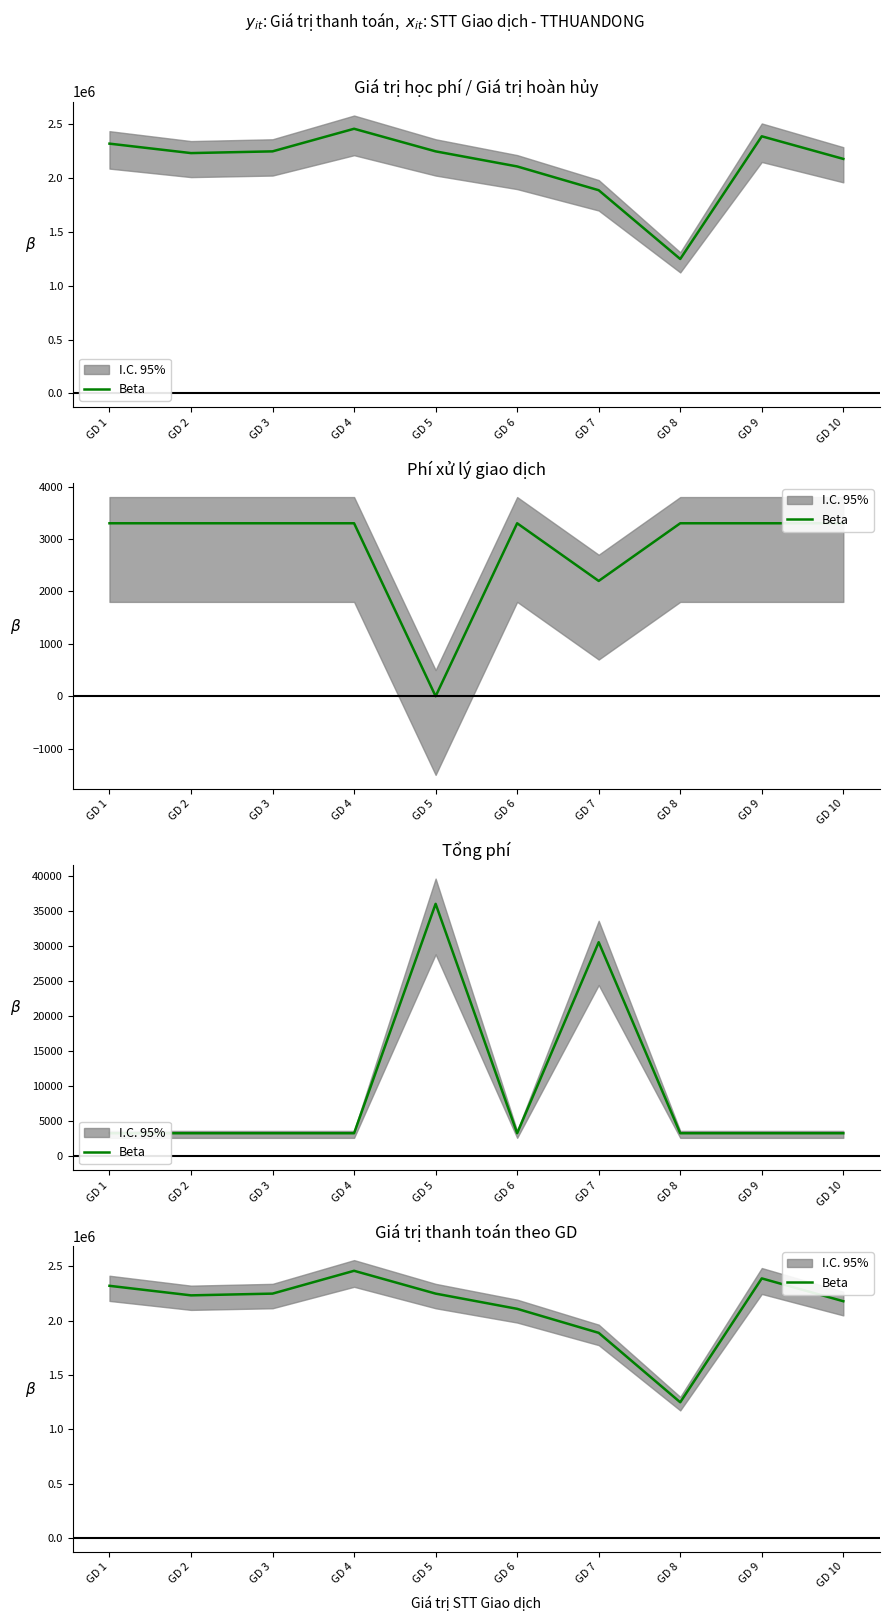

How many distinct data groups are displayed?

1